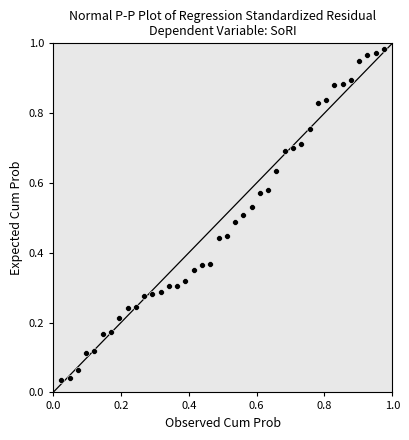

Count the number of points in this scatter plot.

40